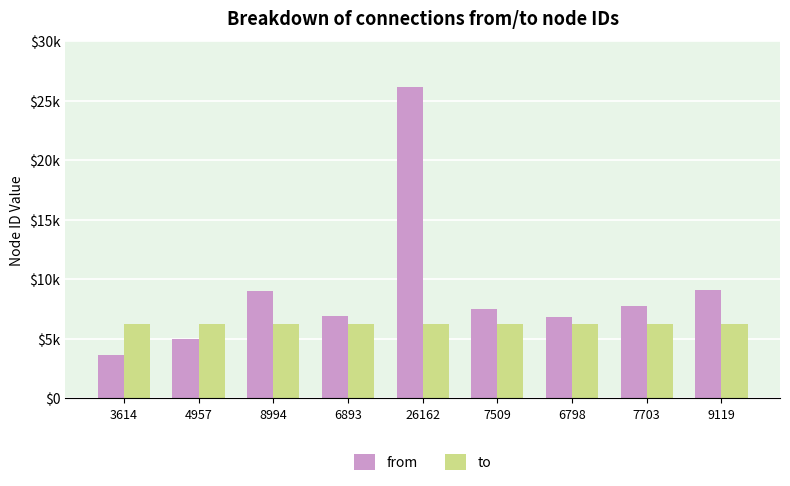

What is the maximum value for to?

6264